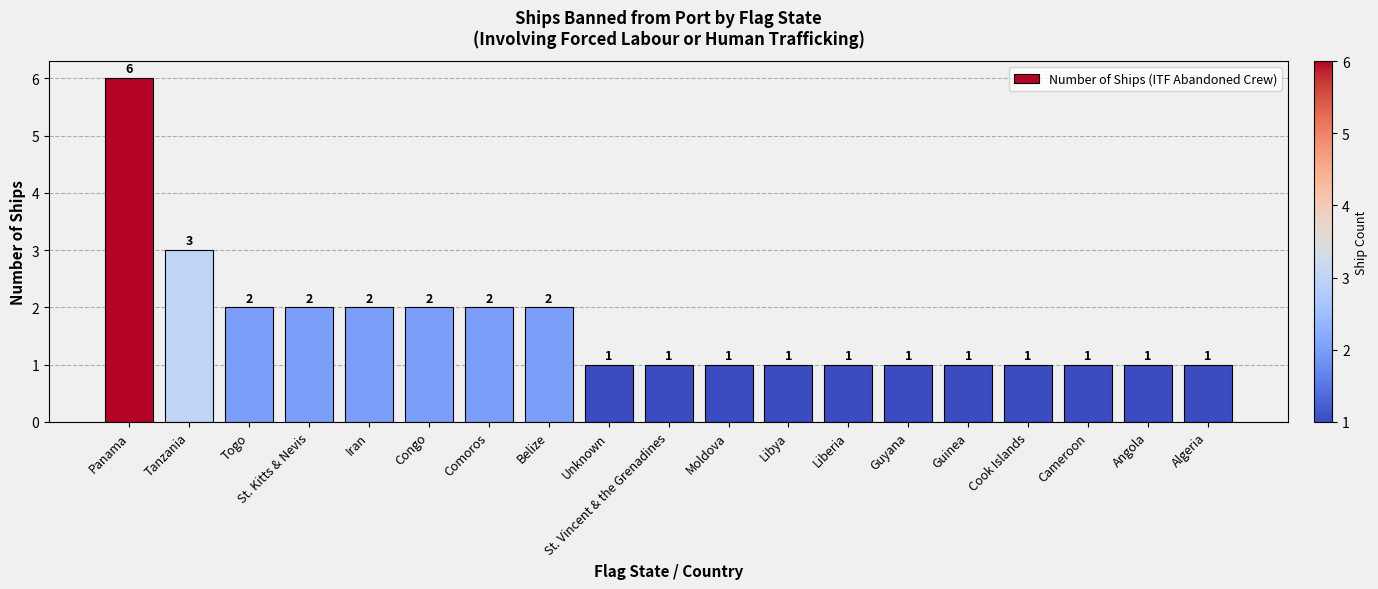

What is the greatest value displayed?

6